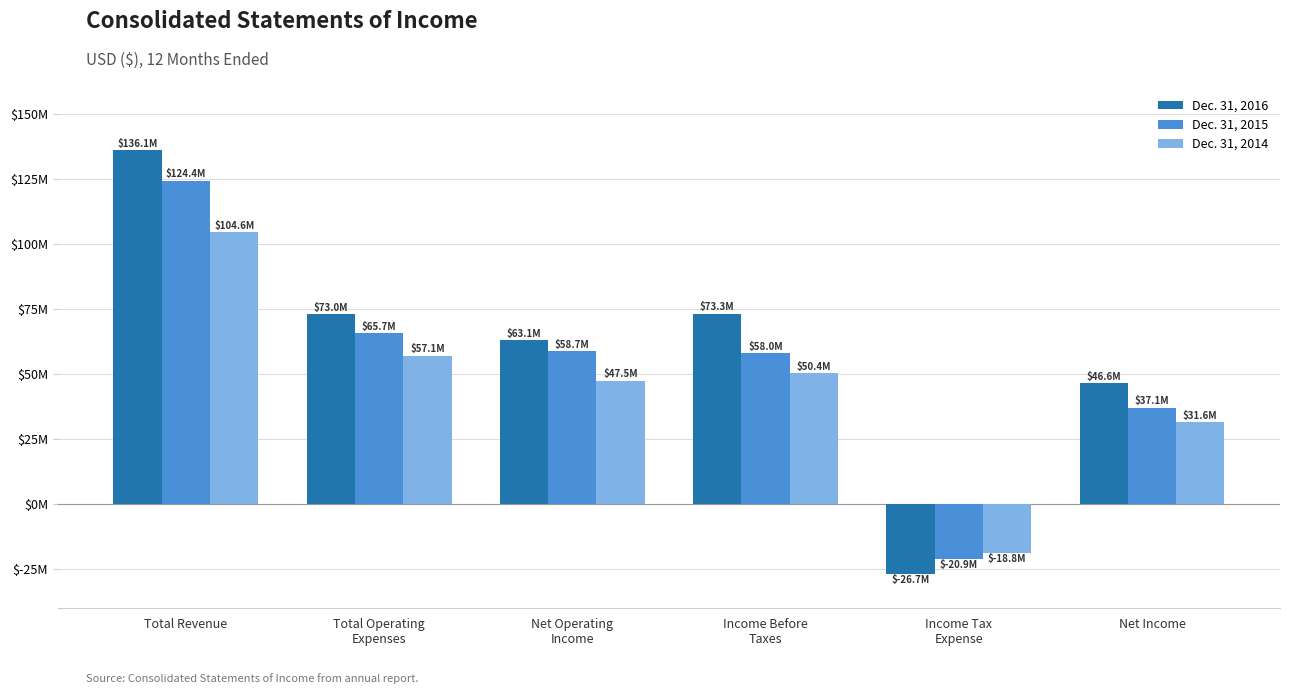

Are the bars horizontal?

No